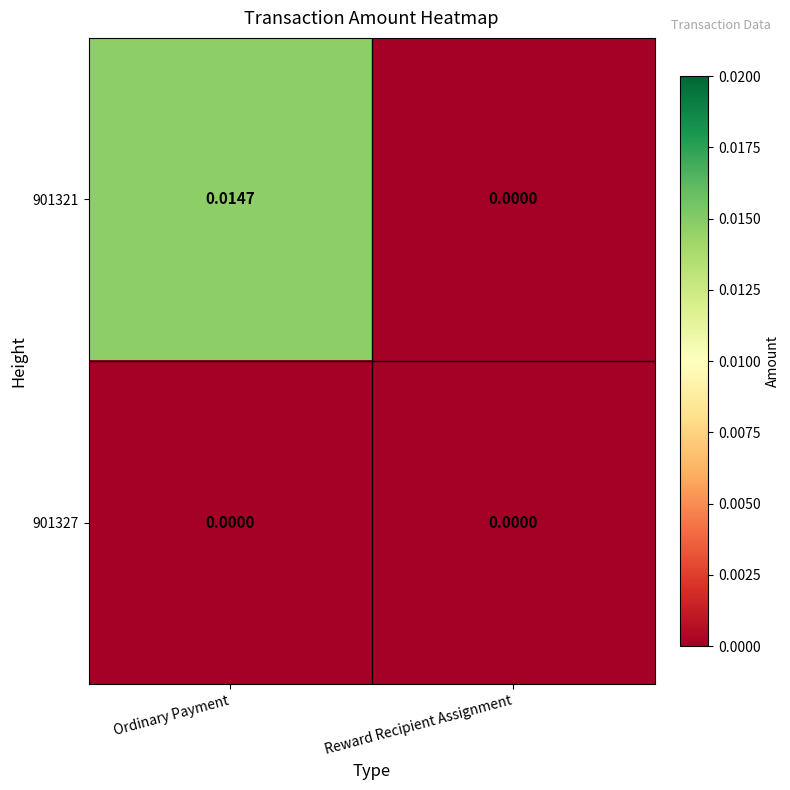

At which category is the sum across all series the highest?

Ordinary Payment